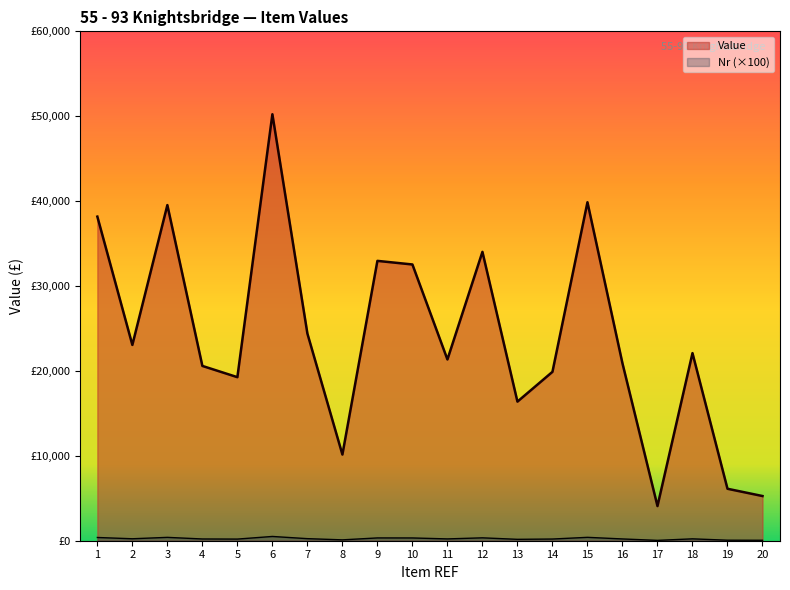

True or false: the data shows 2804.9 at 8.

False